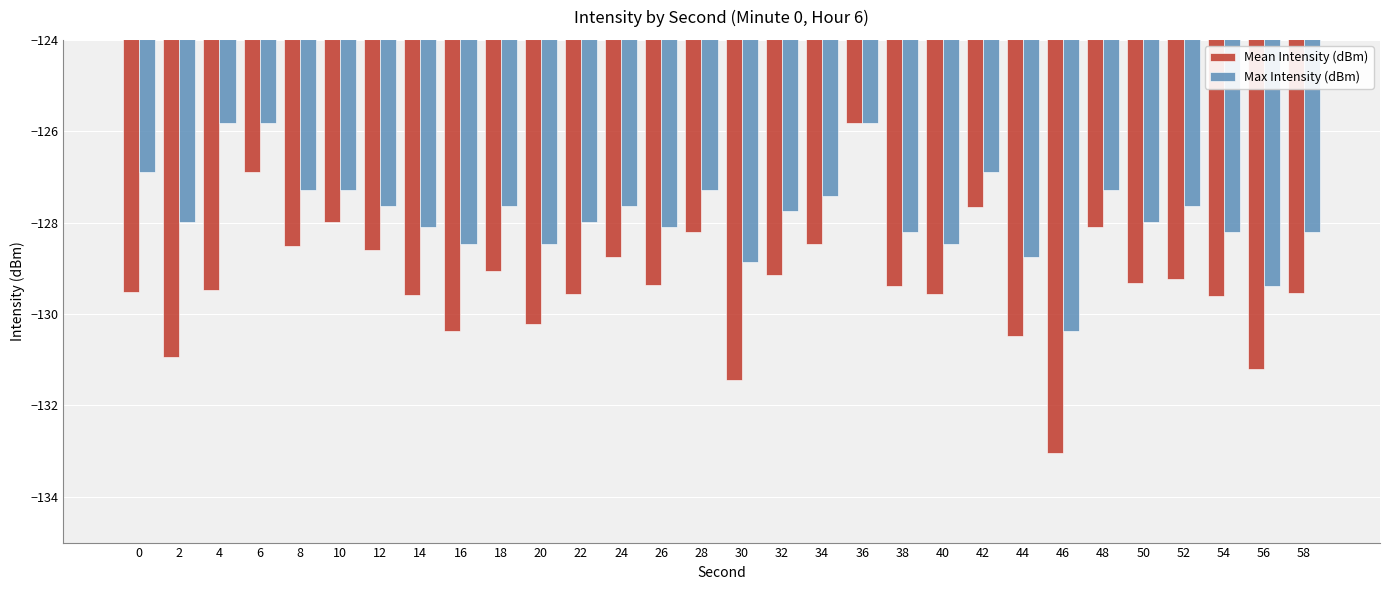

What value does the Mean Intensity (dBm) series have at 0?

-129.5